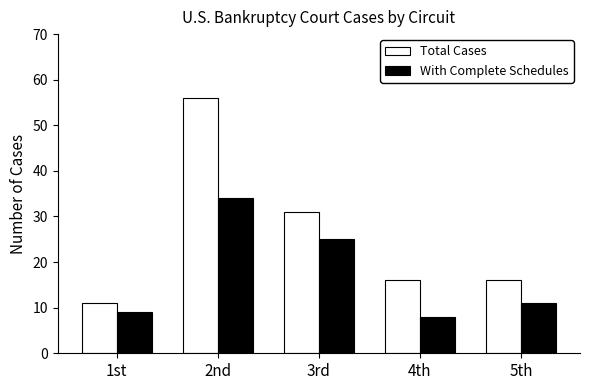

What is the smallest value displayed?

8